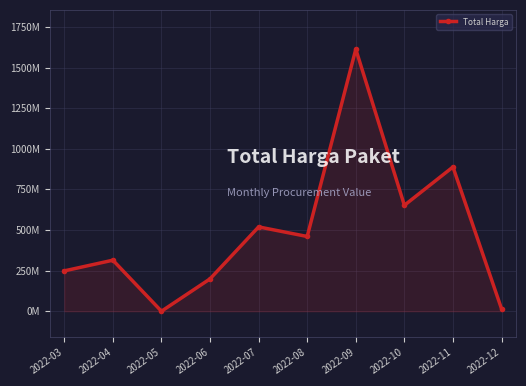

Rank the categories by value from lowest to highest.

2022-05, 2022-12, 2022-06, 2022-03, 2022-04, 2022-08, 2022-07, 2022-10, 2022-11, 2022-09